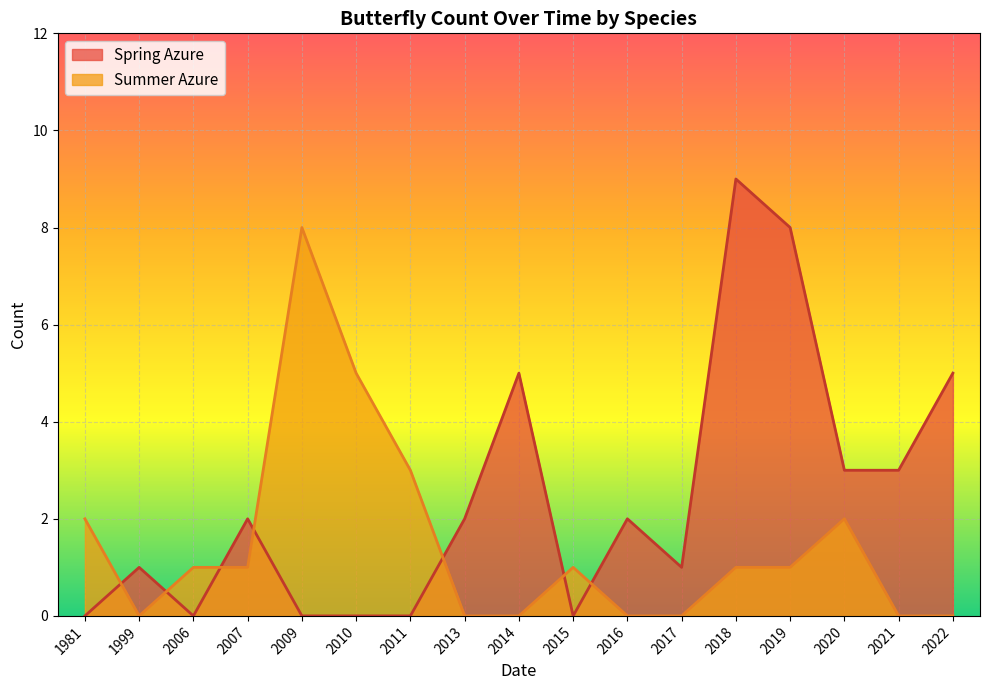

What is the total value across all series at 2021-05-02?

3